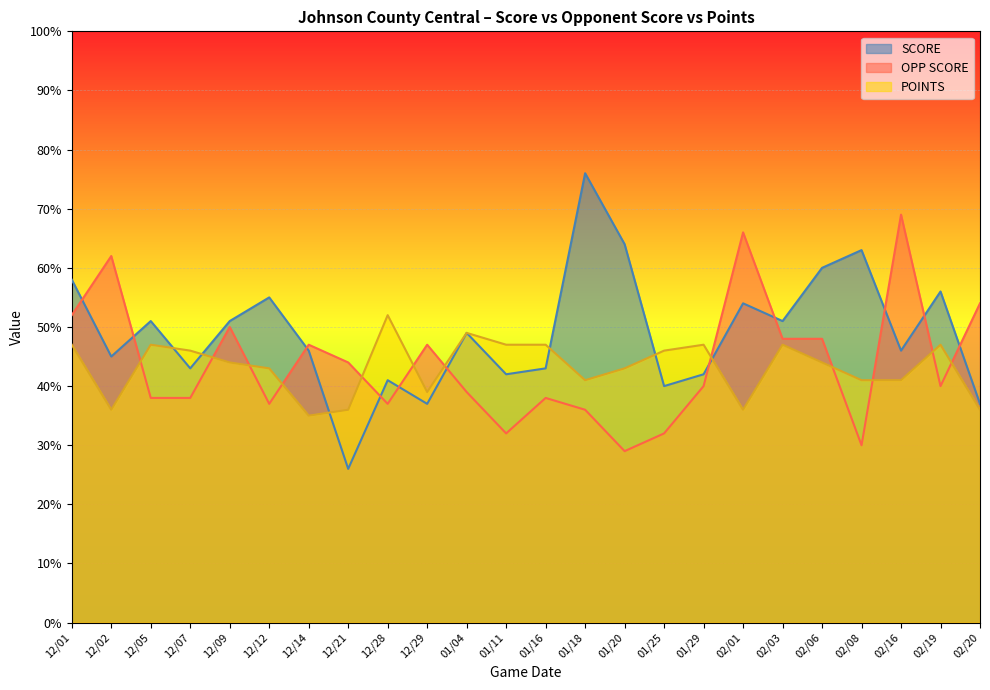

Which series has the largest total across all categories?

SCORE